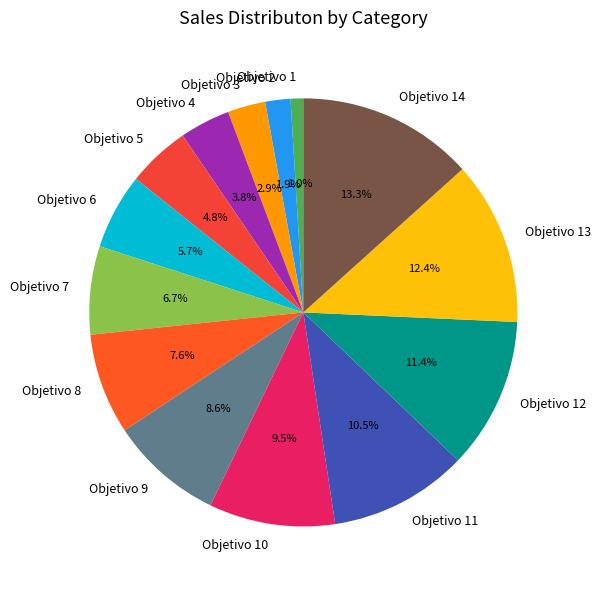

What is the largest slice in the pie chart?

Objetivo 14